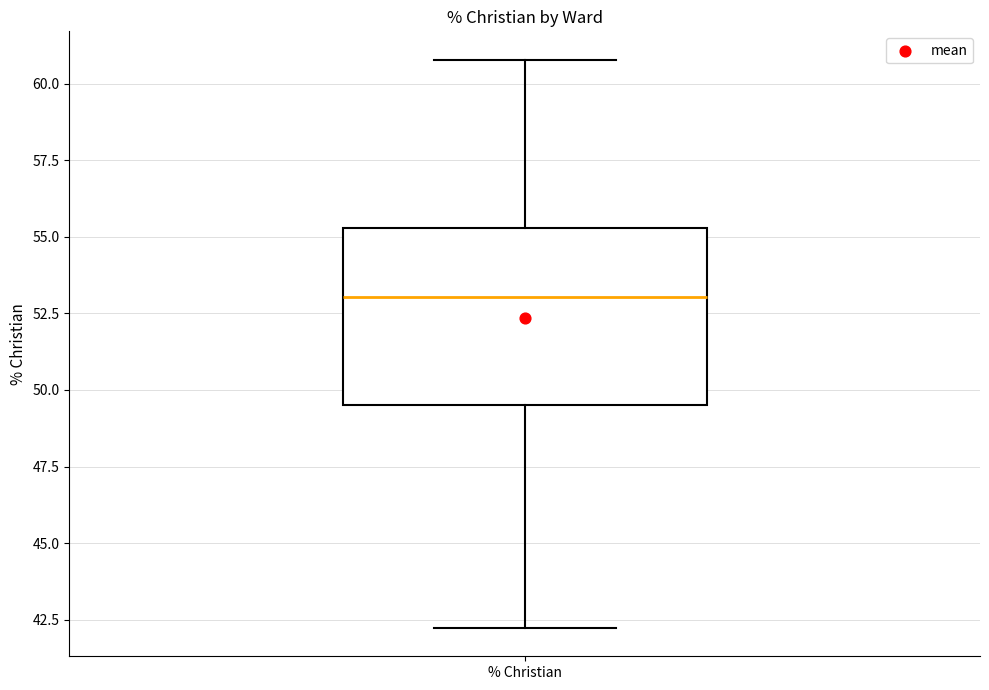

Read this box plot against the y-axis: the position of the median line, the range covered by the box, and the ends of both whiskers. The values are not printed on the chart, so give them approximately, as read against the axis.

median 53.0, box 49.5 to 55.5, whiskers 42.0 to 61.0